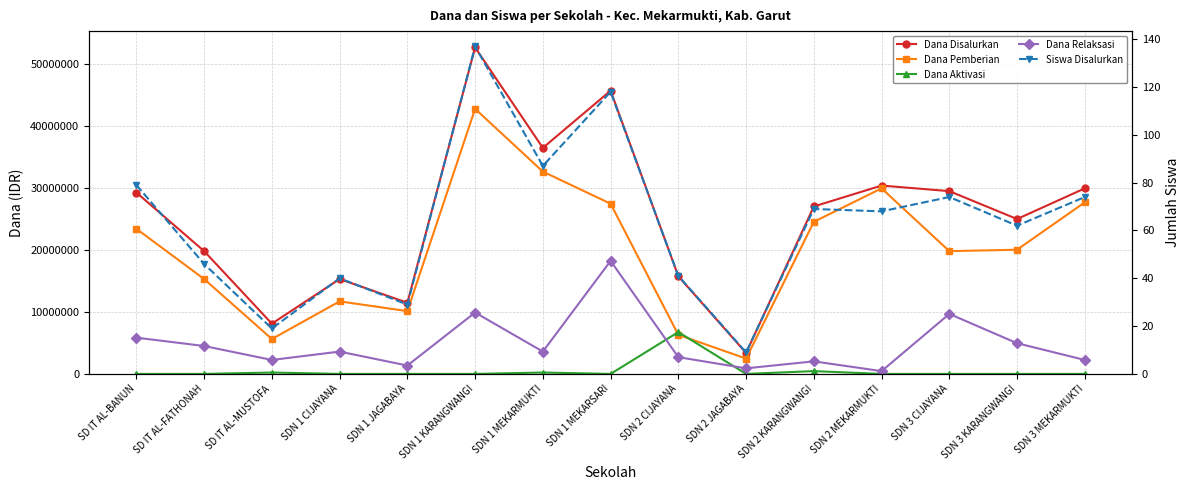

Which series has the widest spread of values?

Dana Disalurkan